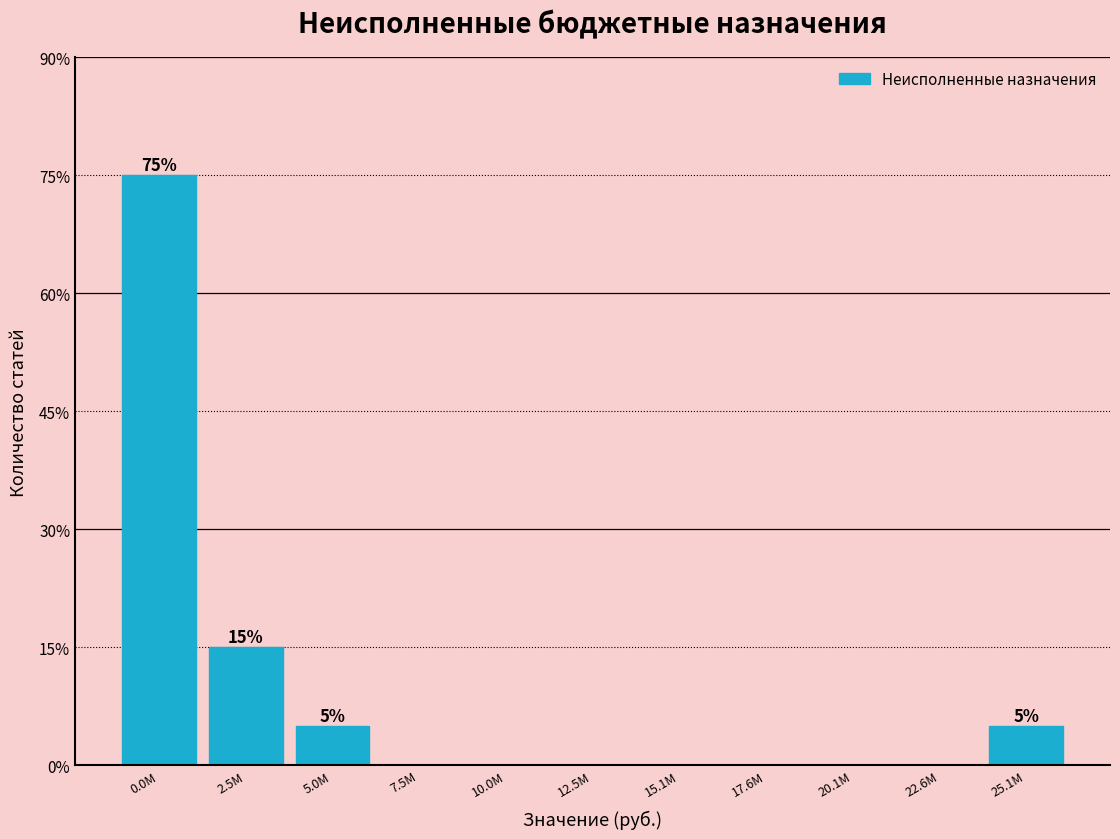

Are the bars horizontal?

No